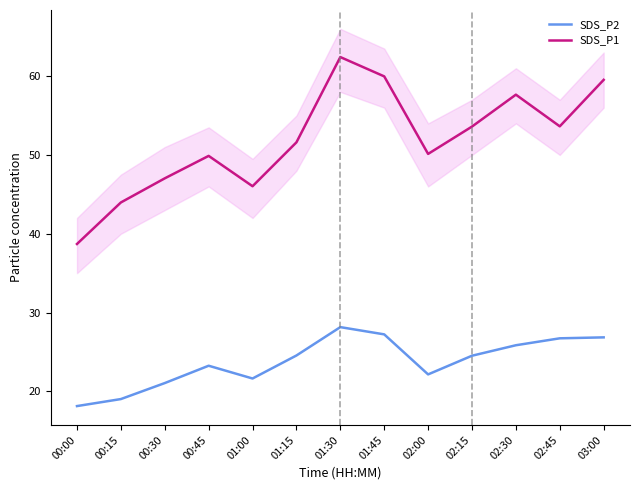

What is the smallest value displayed?

18.1